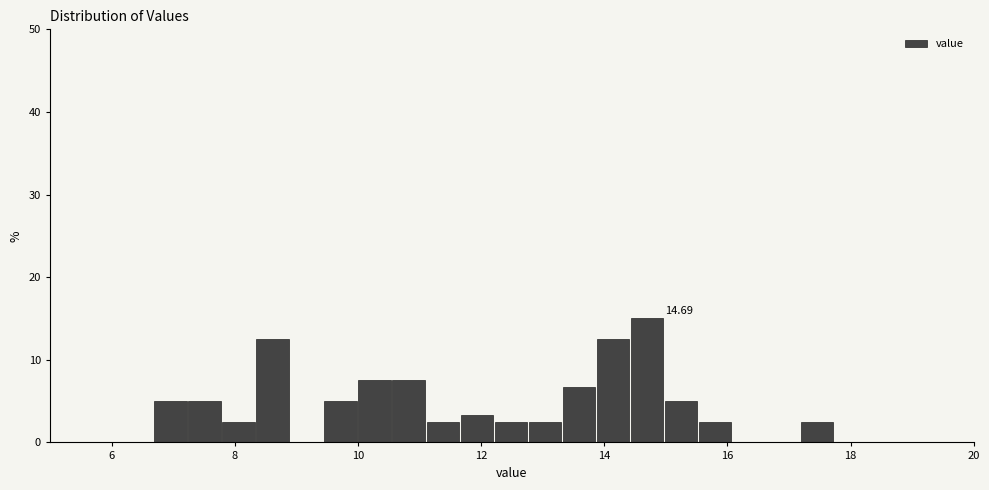

Around what value on the x-axis is the tallest bar? Give the approximate position of its centre, as read against the axis.

14.6